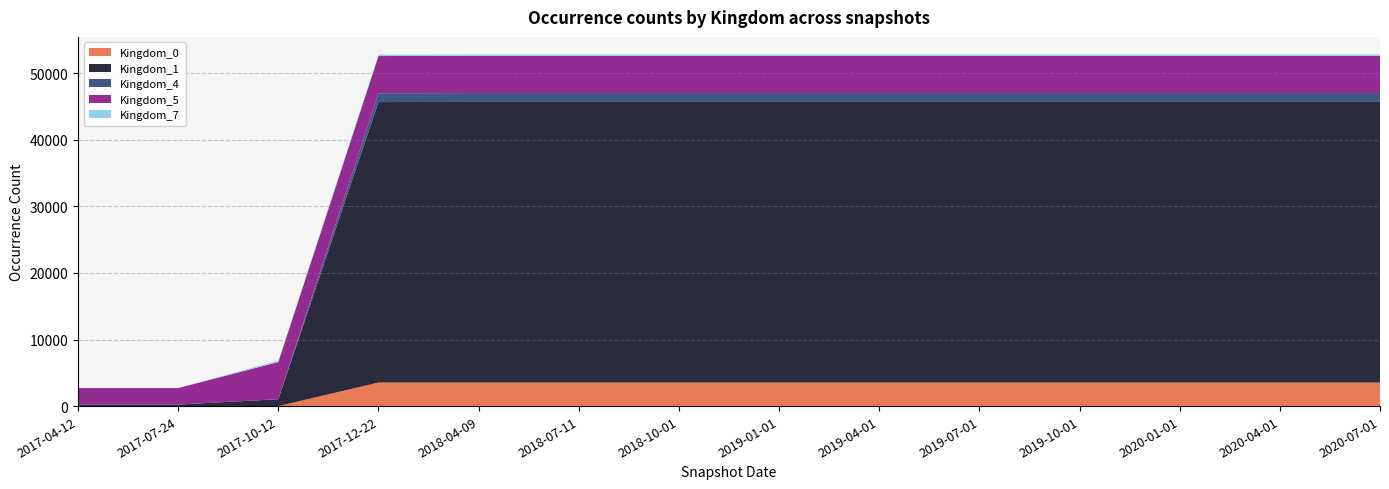

Reading left to right, transcribe all the data shown in this chart.

Kingdom_0: 1	1	0	3541	3541	3541	3541	3541	3541	3541	3541	3541	3541	3541
Kingdom_1: 227	227	1036	42134	42159	42159	42159	42159	42159	42159	42159	42159	42159	42159
Kingdom_4: 0	0	0	1328	1328	1328	1328	1328	1328	1328	1328	1328	1328	1328
Kingdom_5: 2480	2480	5587	5587	5587	5587	5587	5587	5587	5587	5587	5587	5587	5587
Kingdom_7: 2	1	197	211	211	211	211	211	211	211	211	211	211	211